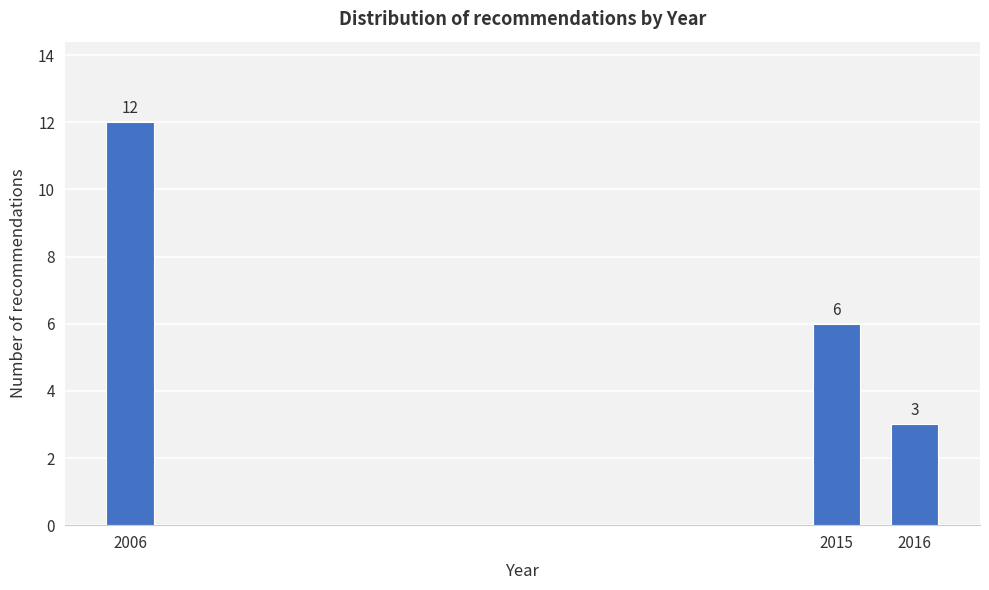

Reading left to right, extract all data points from this chart.

12	6	3